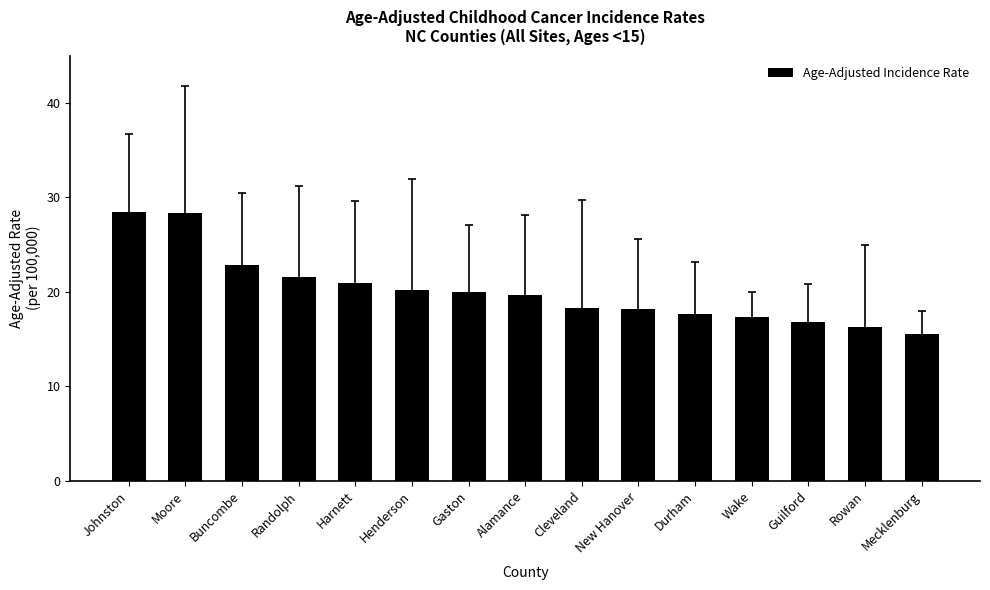

What is the label of the 8th bar from the right?

Alamance